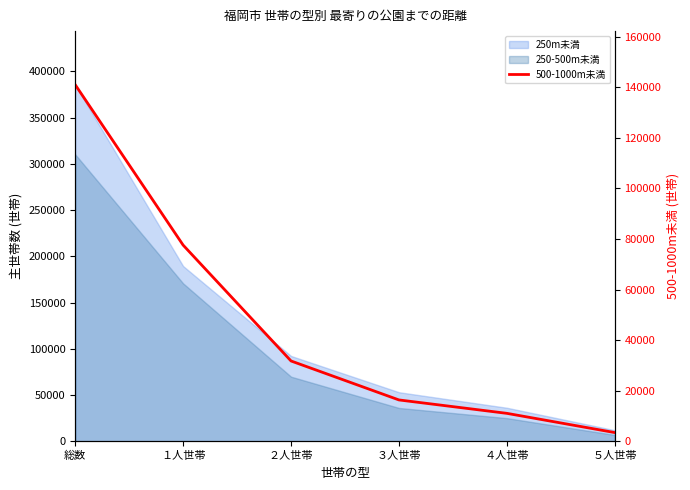

True or false: the data has more than 0 interior local peaks.

False